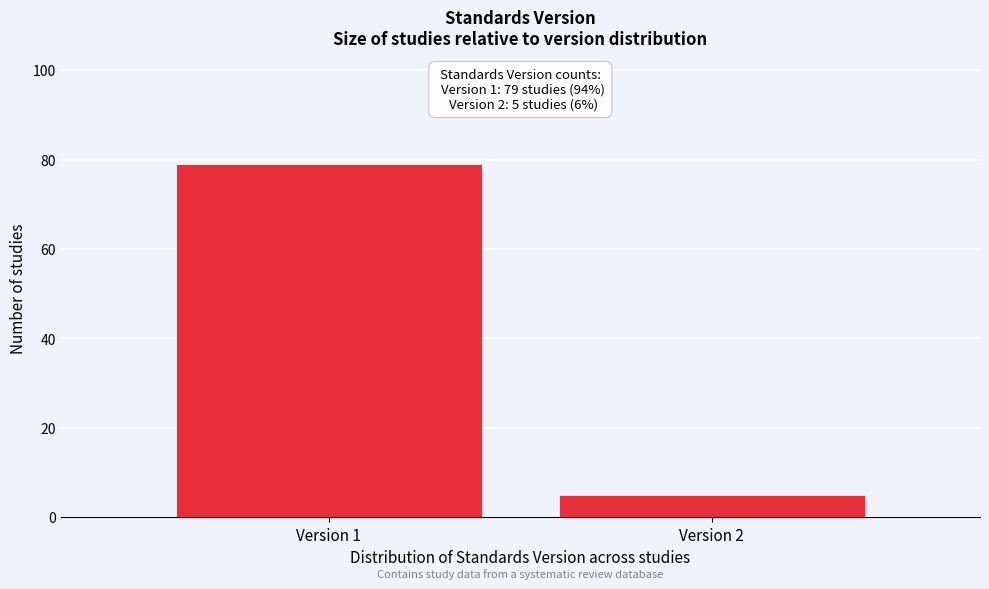

Reading left to right, transcribe all the data shown in this chart.

79	5